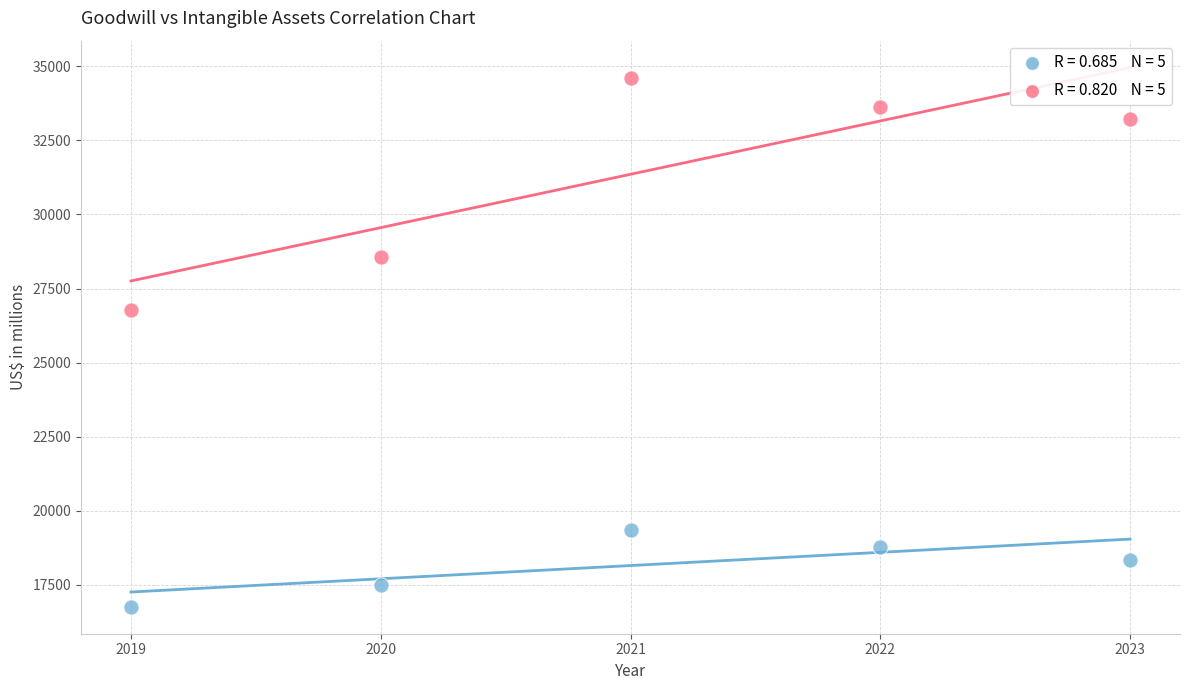

Across all series, what Y value is closest to 25688?

26766